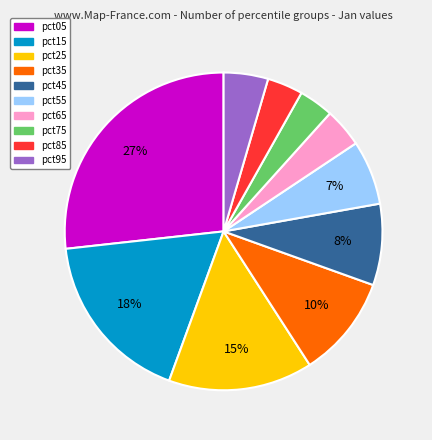

How many segments does this pie chart have?

10